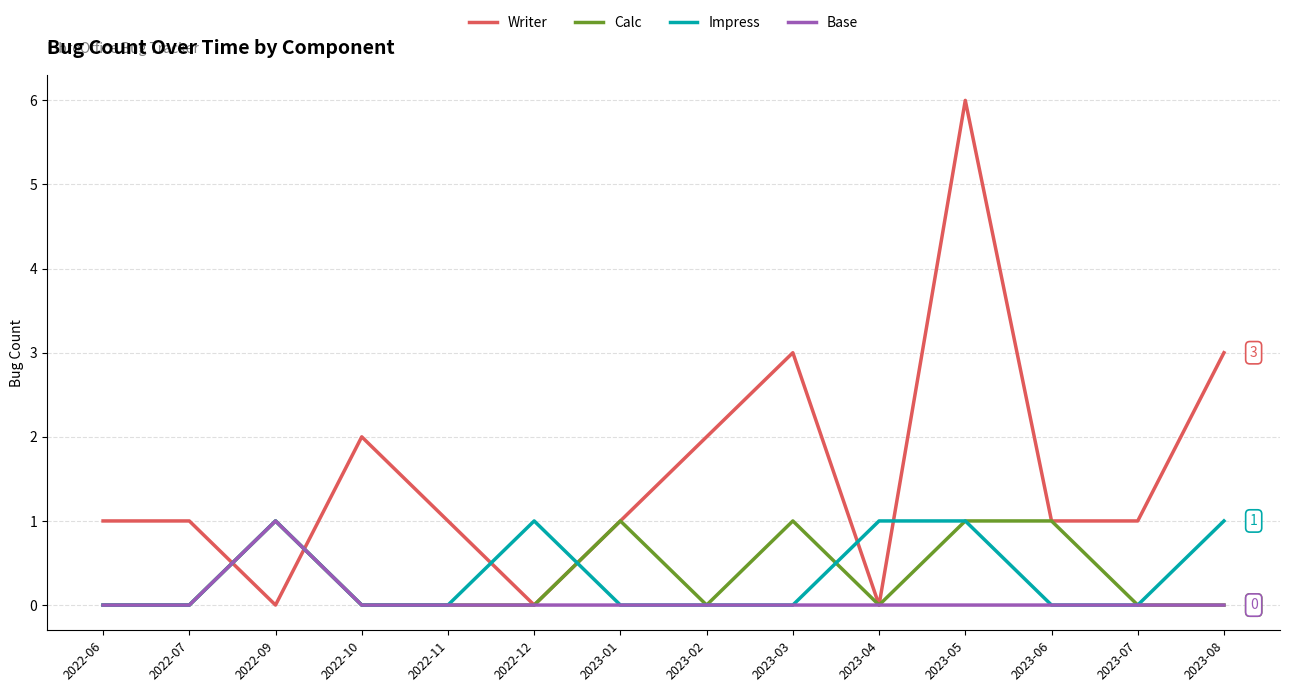

Which series has the largest range (max minus min)?

Writer